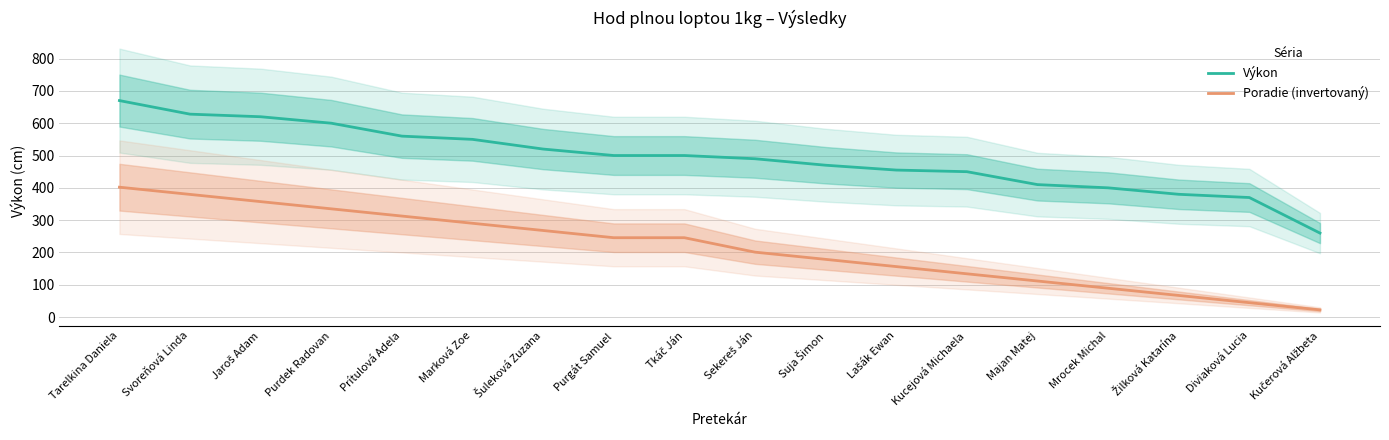

What is the greatest value displayed?

670.0